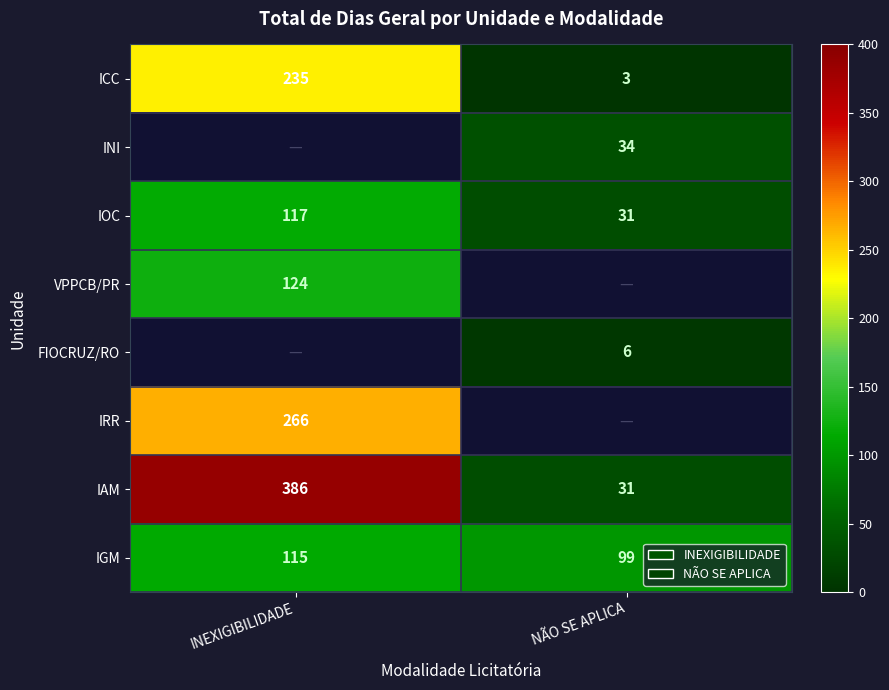

How many ICC values are between 3 and 235?

2